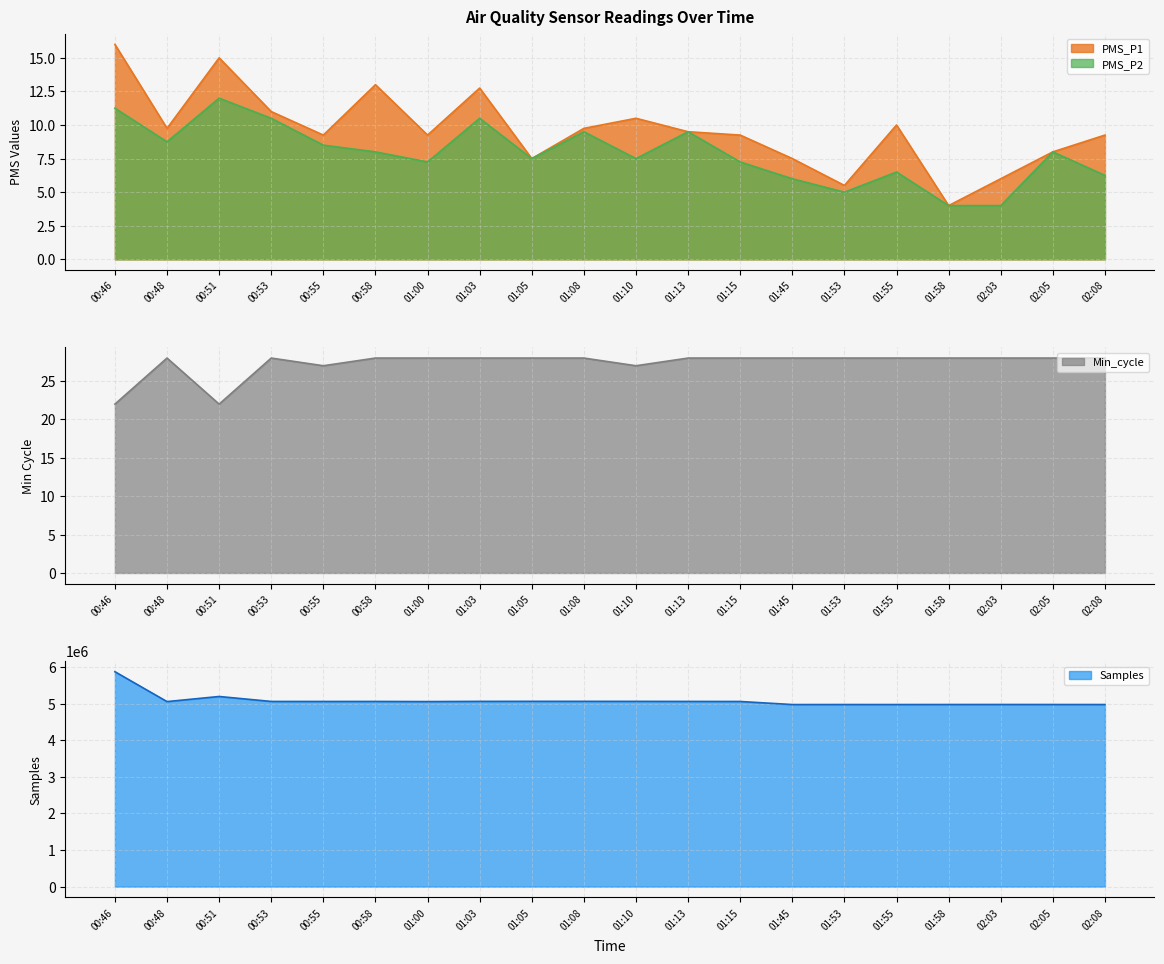

Does the chart have visible grid lines?

Yes